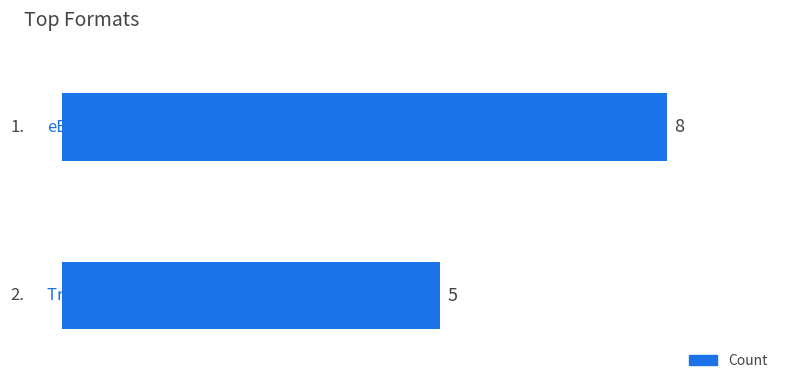

What is the greatest value displayed?

8